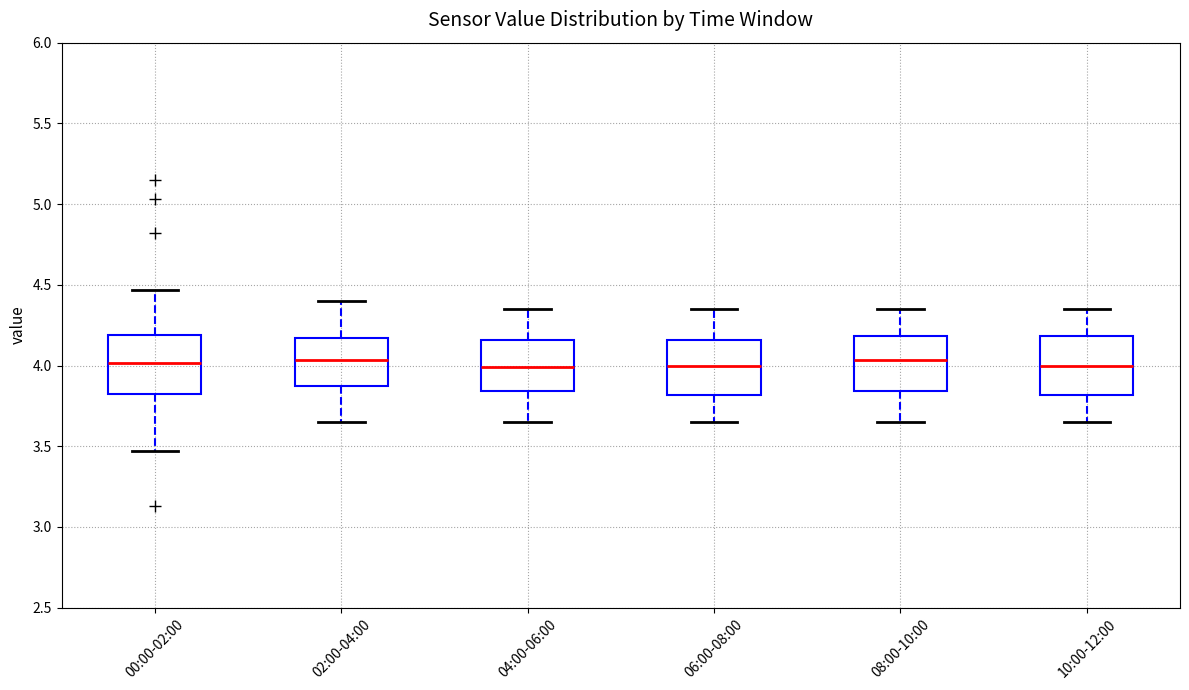

Where does the lower whisker of the box for 02:00-04:00 end on the y-axis? The values are not printed on the chart, so give them approximately, as read against the axis.

3.65